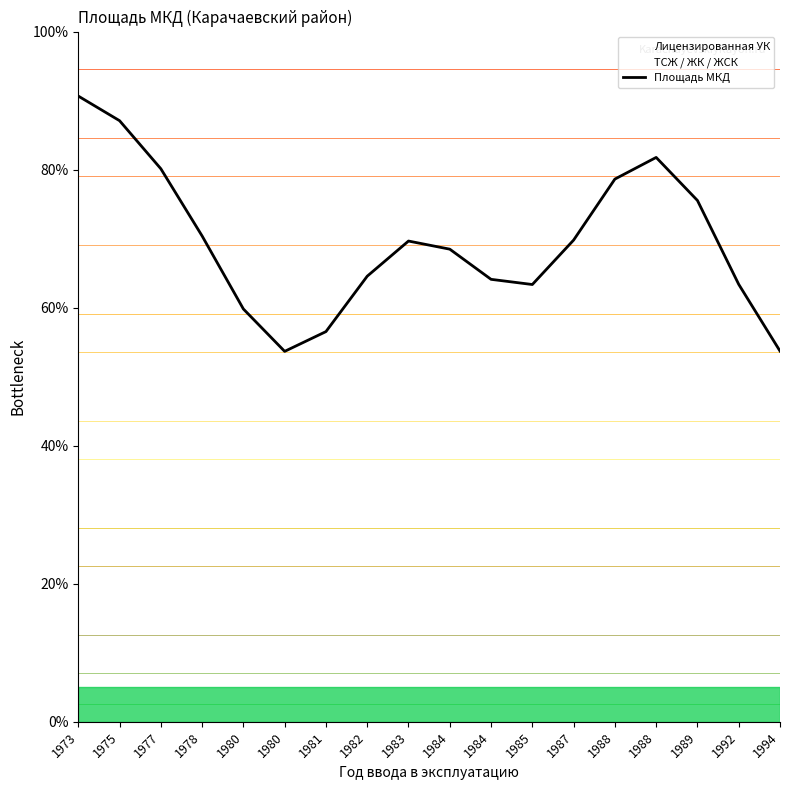

Reading left to right, extract all data points from this chart.

90.7	87.1	80.1	70.4	59.8	53.7	56.5	64.6	69.7	68.5	64.1	63.4	69.8	78.6	81.8	75.5	63.4	53.7